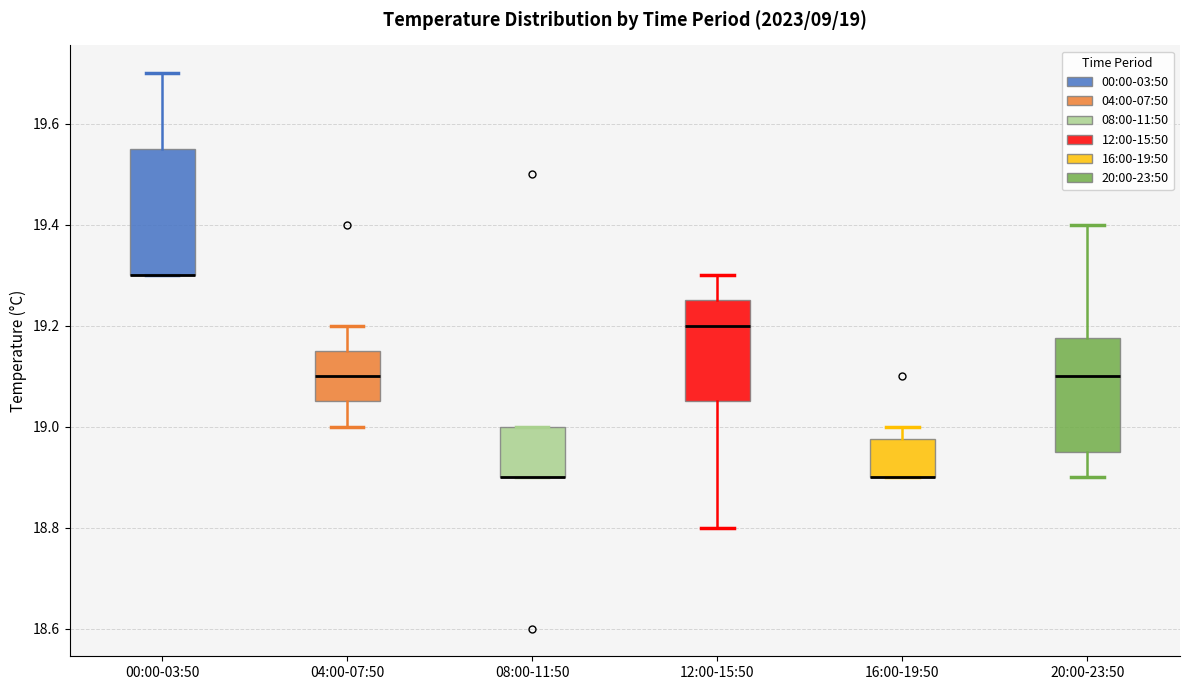

Comparing the boxes themselves (not the whiskers), which one is the tallest?

00:00-03:50